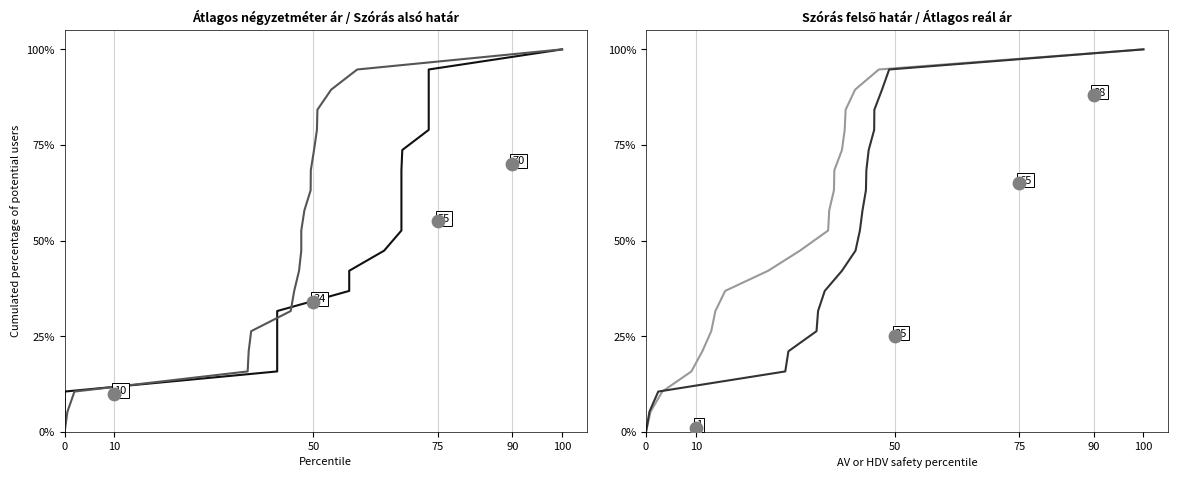

At which category is the sum across all series the highest?

100